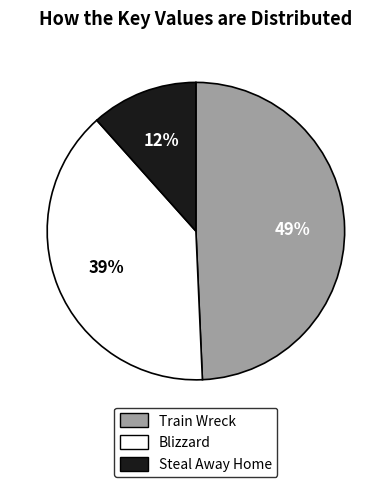

What is the smallest slice in the pie chart?

Steal Away Home